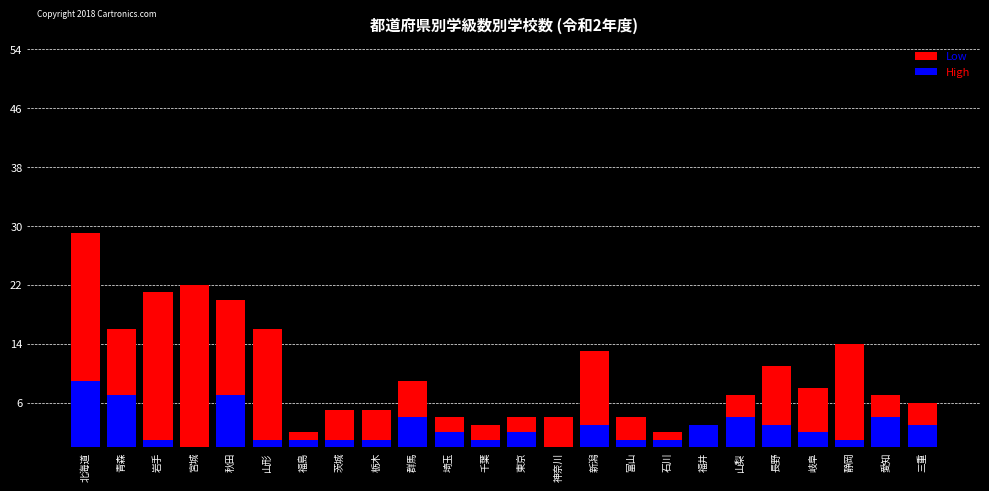

What is the sum of the Low values at 埼玉 and 長野?

5